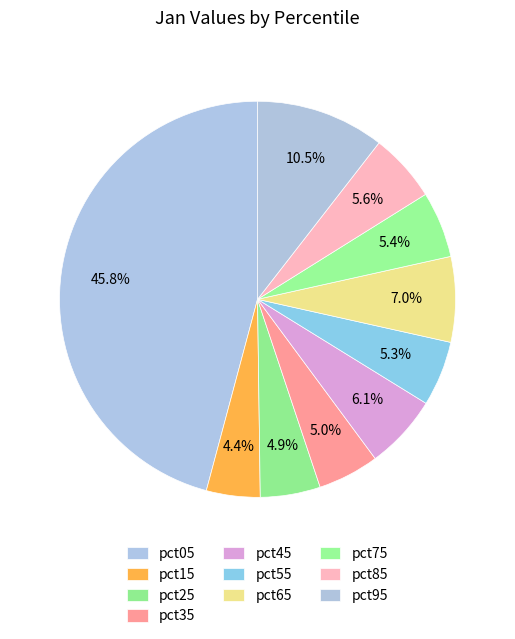

How many slices are in this pie chart?

10